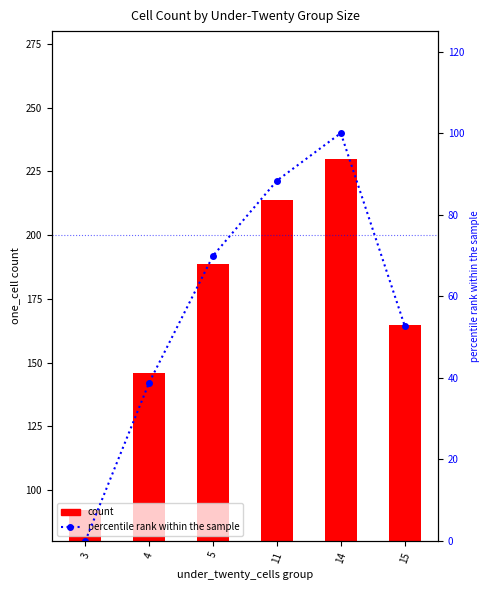

Count the number of categories in the chart.

6